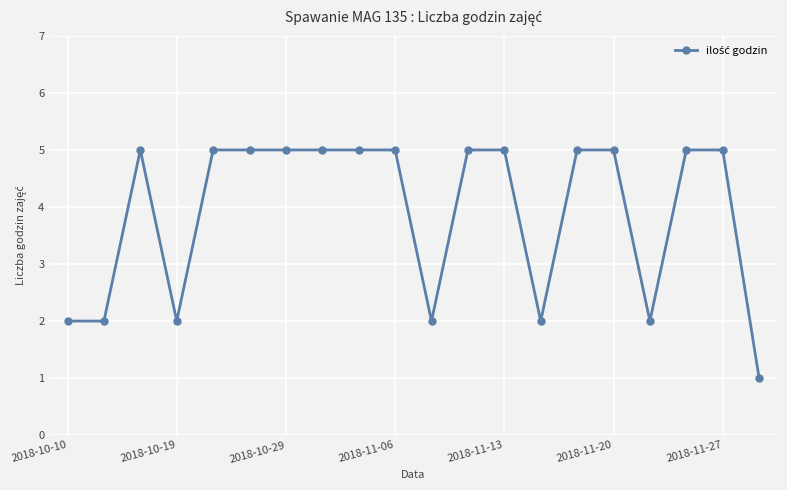

How many values are between 2 and 5?

19